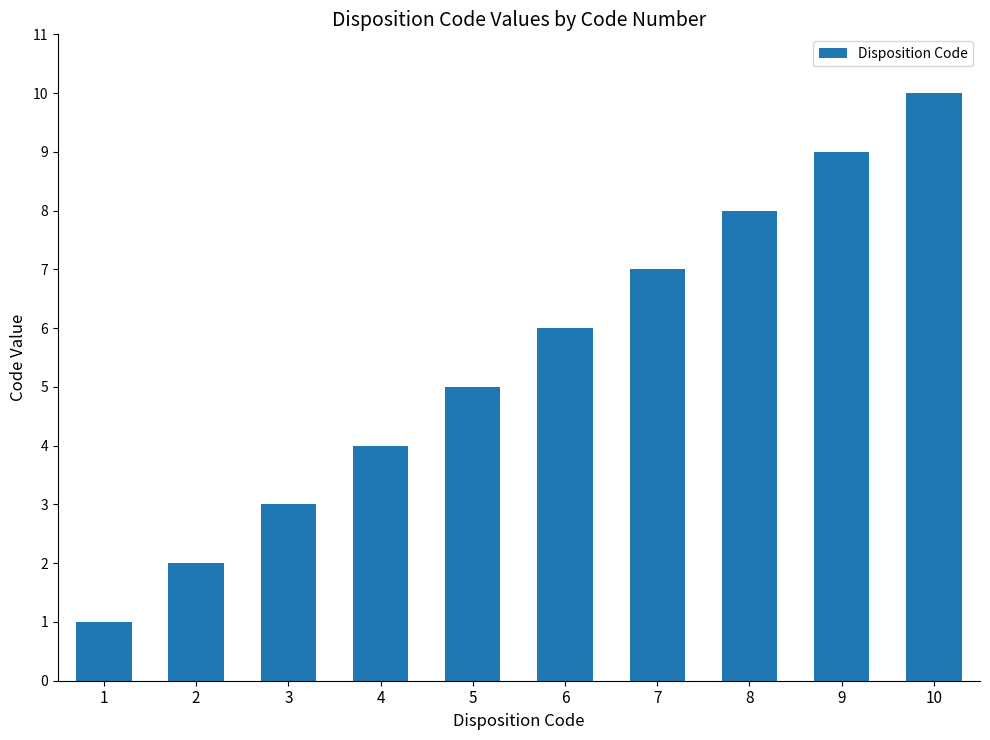

The chart shows a value of 1 at 2. True or false?

False